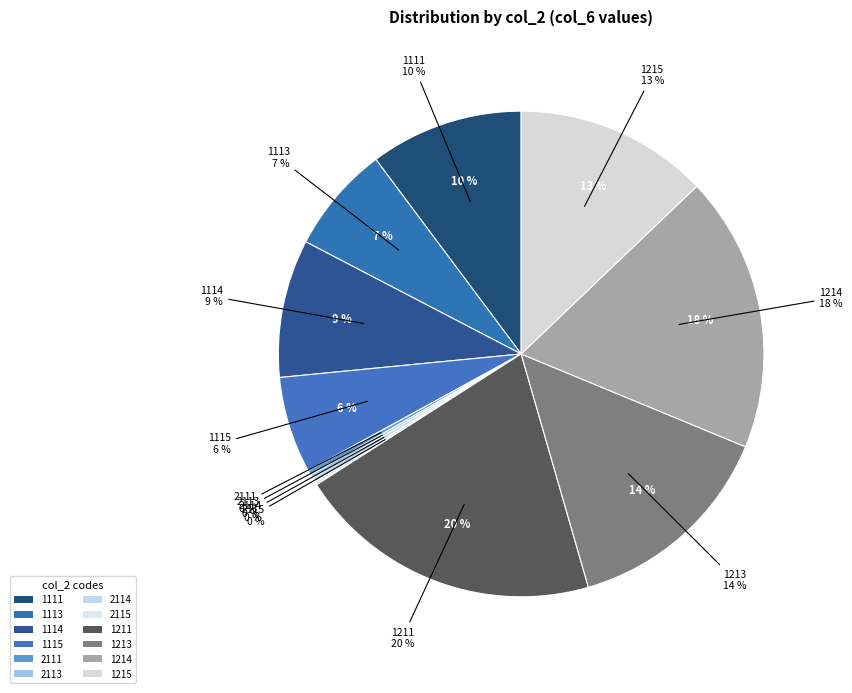

What is the largest slice in the pie chart?

1211